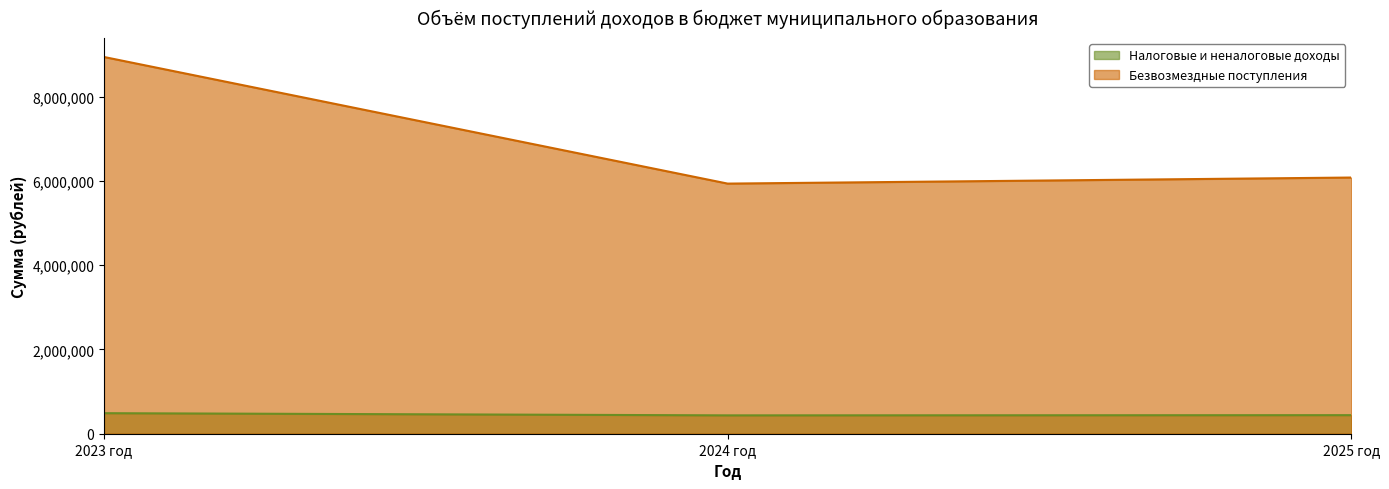

The Безвозмездные поступления series shows 3203583.1 at 2023 год. True or false?

False